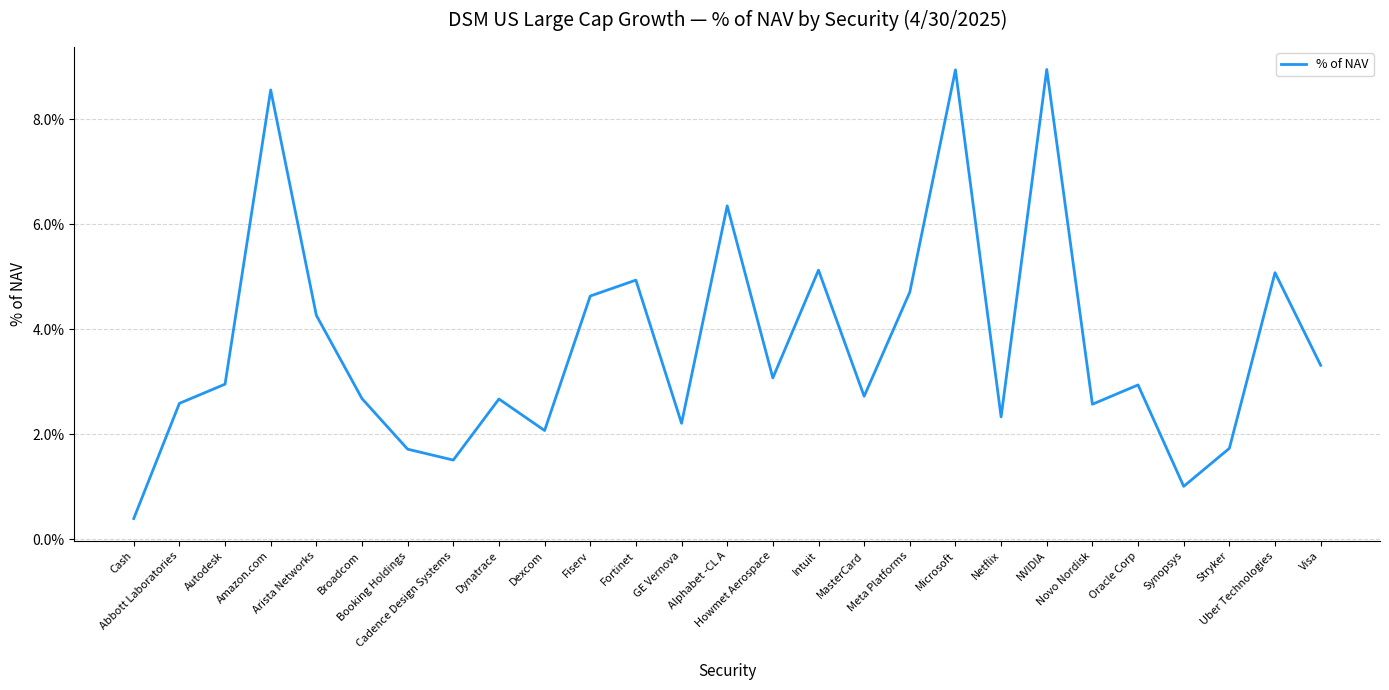

Where is the data nearest to the value 0?

Cash